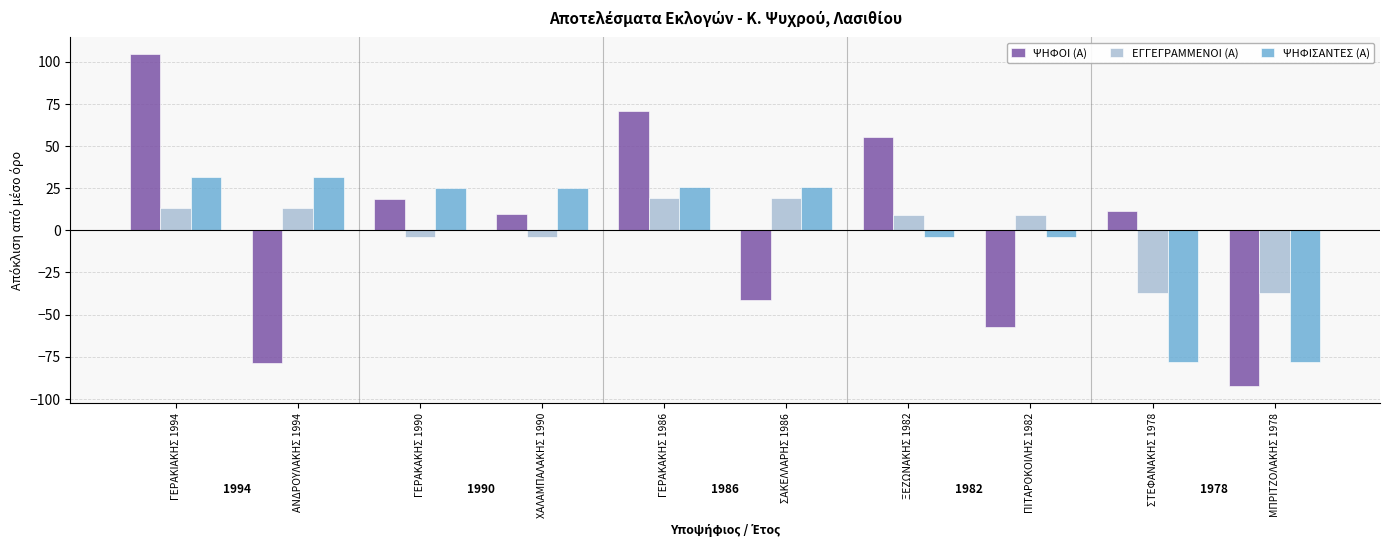

True or false: ΕΓΓΕΓΡΑΜΜΕΝΟΙ (Α) has a value of 19.0 at ΣΑΚΕΛΛΑΡΗΣ 1986.

True